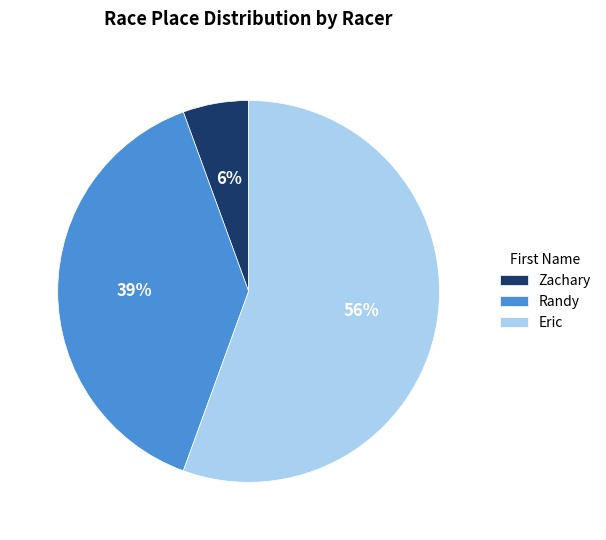

What percentage is the Randy slice, to the nearest percent?

39%